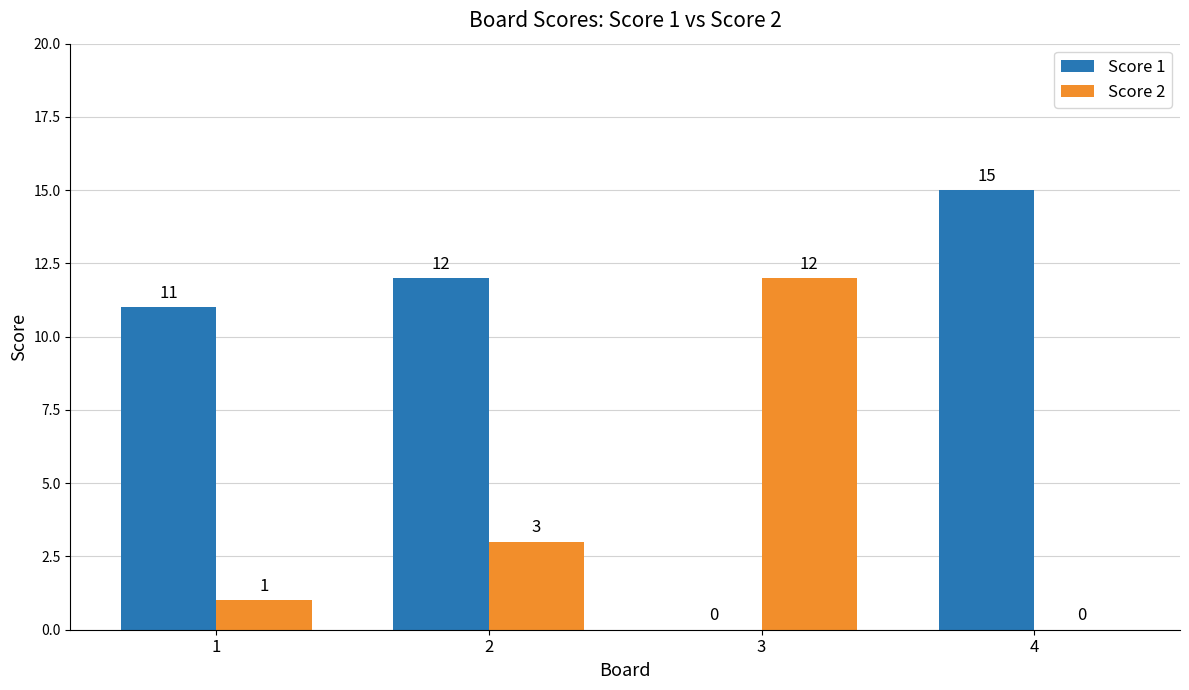

Reading left to right, transcribe all the data shown in this chart.

Score 1: 11	12	0	15
Score 2: 1	3	12	0